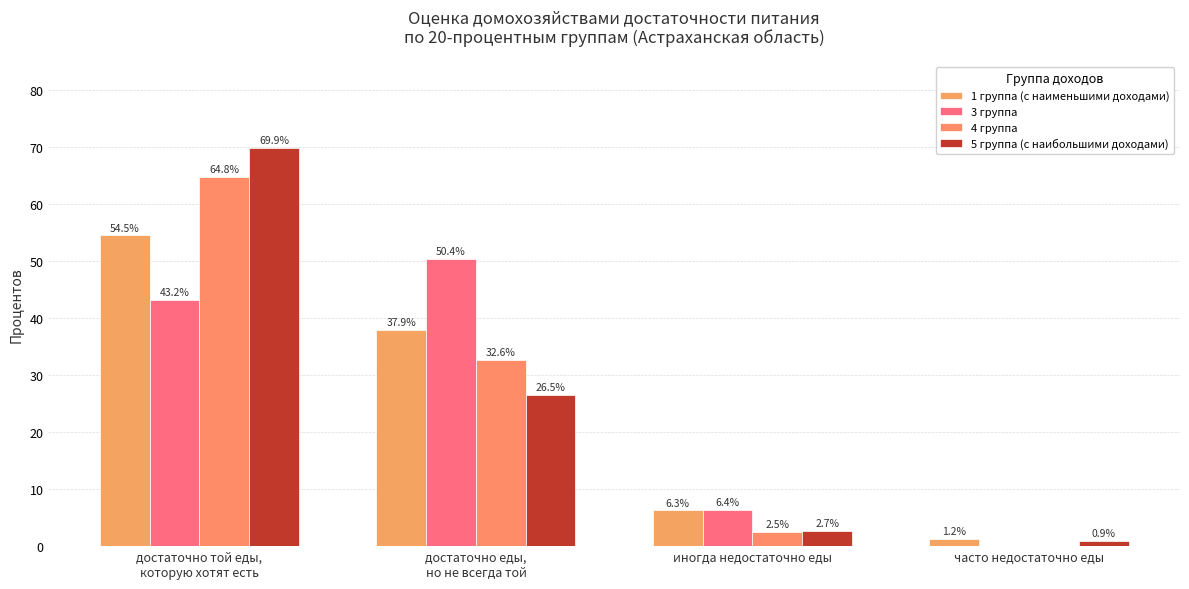

How many groups of bars are there?

4